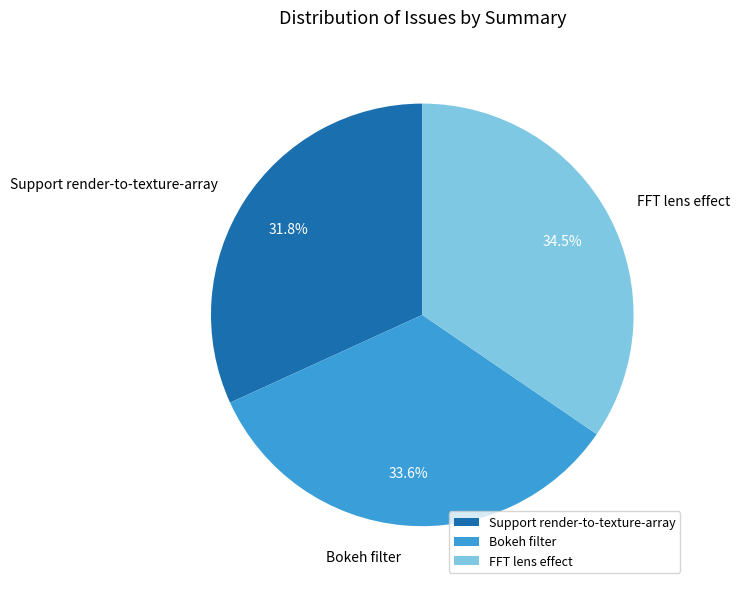

Does any single category account for the majority?

No